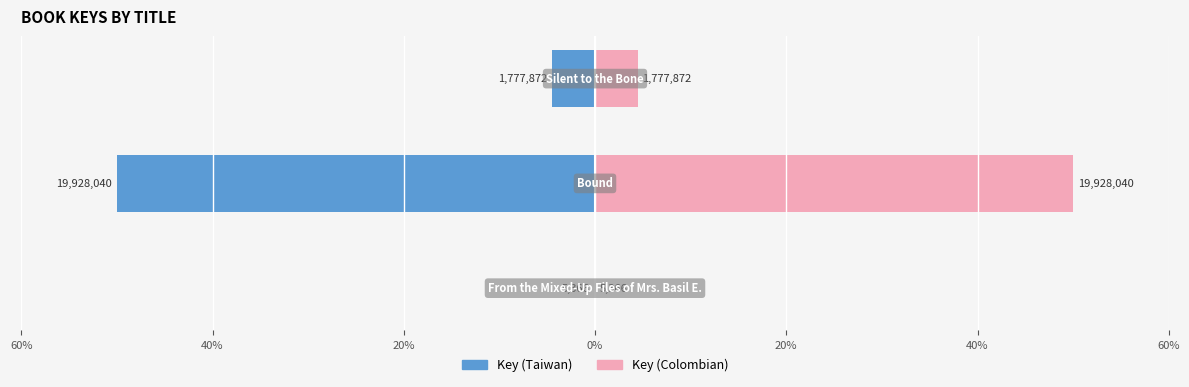

How many data points in Key (Colombian) are above 4?

2